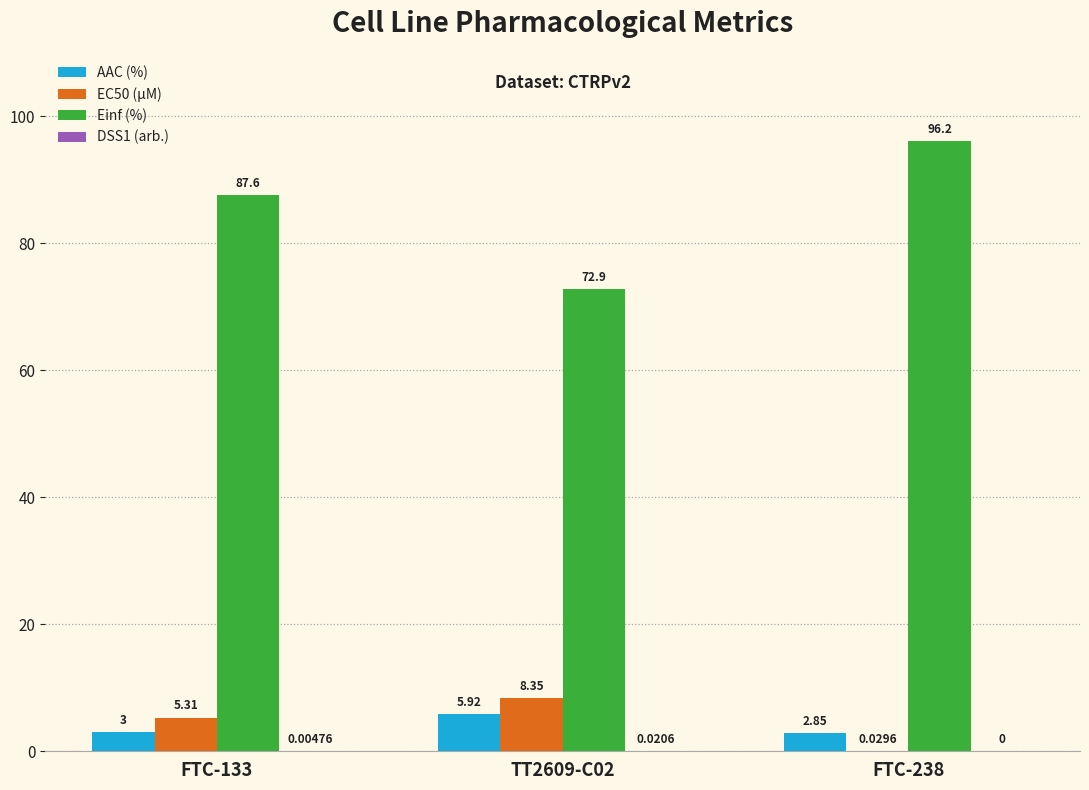

Between FTC-133 and FTC-238, which series saw the biggest shift?

Einf (%)